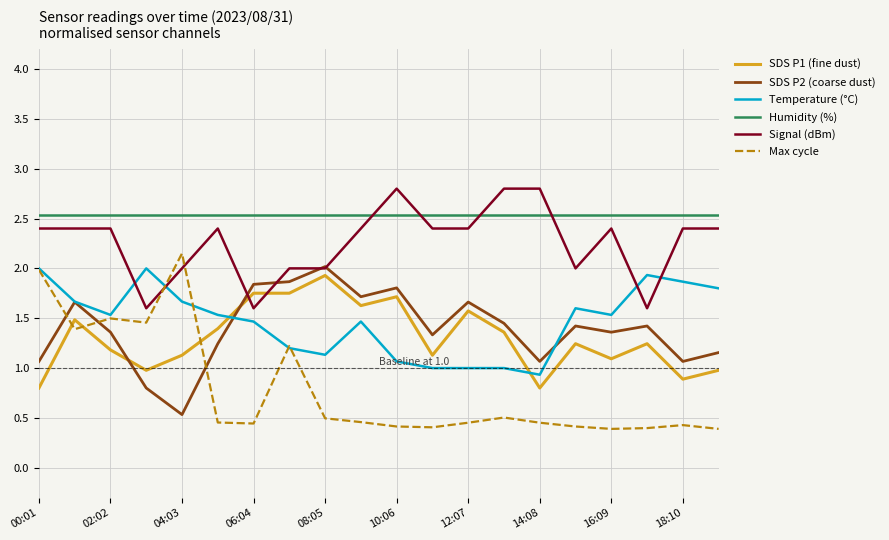

True or false: SDS P1 (fine dust) and Temperature (°C) intersect in this chart.

True